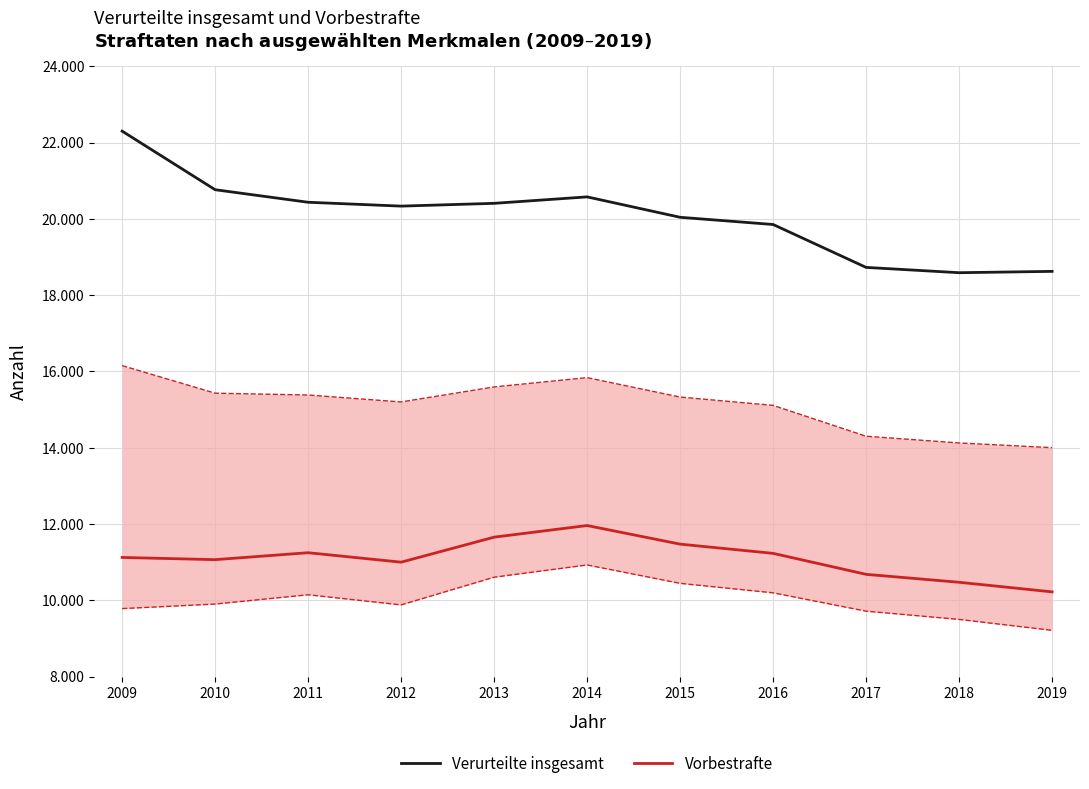

What are all the series names shown in the legend?

Verurteilte insgesamt, Vorbestrafte